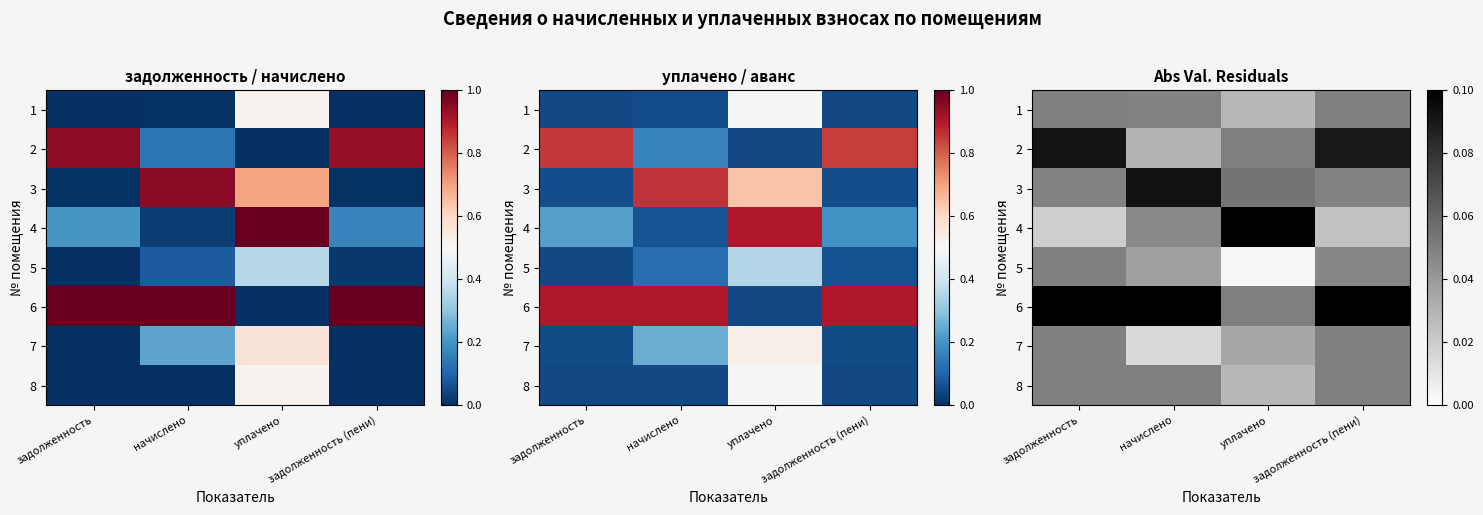

Is the value of 8 at задолженность greater than the value of 2 at уплачено?

No